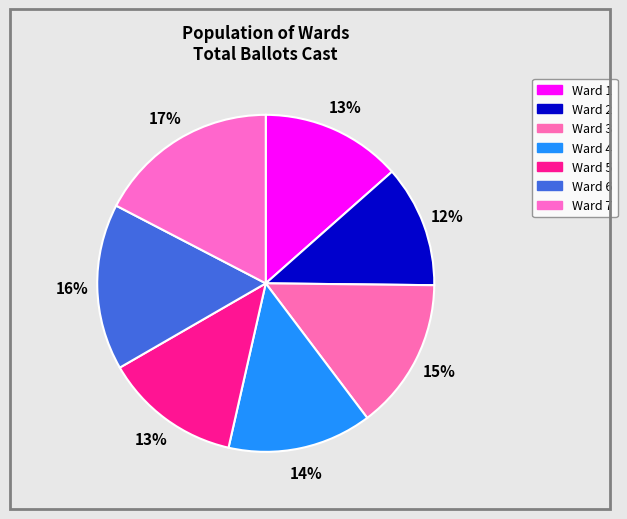

Is there any slice that represents more than half of the pie?

No